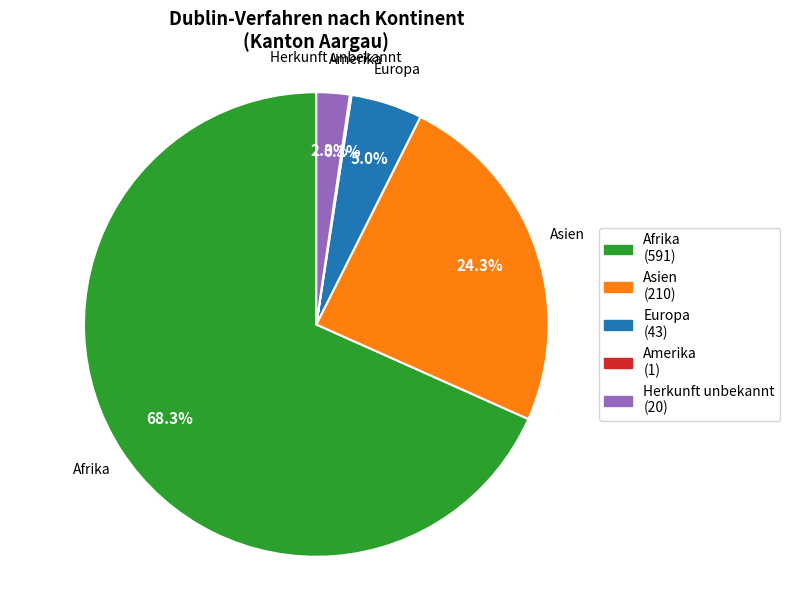

What percentage is the Herkunft unbekannt slice, to the nearest percent?

2%